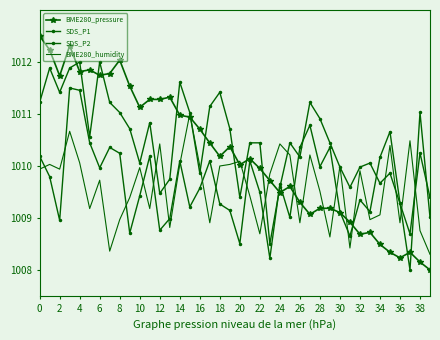

What is the value of the BME280_humidity point at the 21st from the left?

1010.0